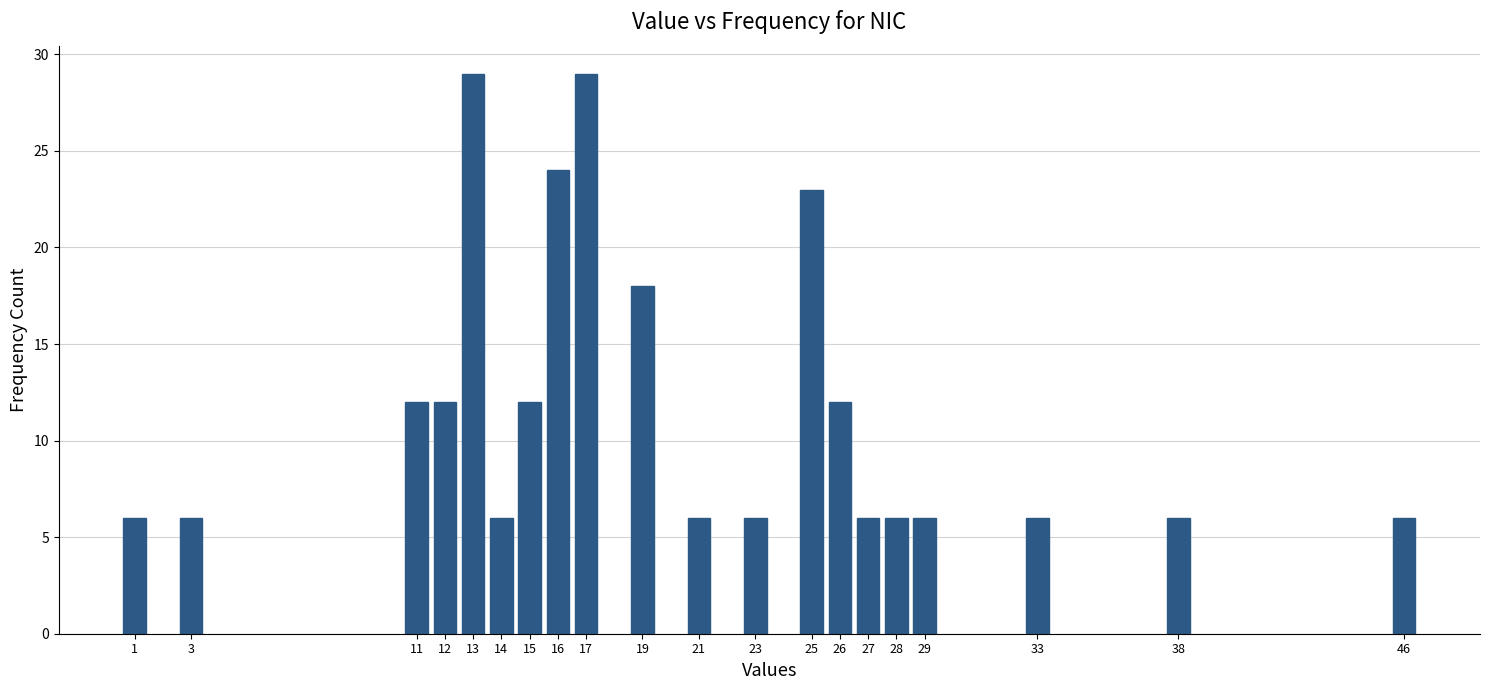

Reading left to right, list all the values displayed in this chart.

6	6	12	12	29	6	12	24	29	18	6	6	23	12	6	6	6	6	6	6